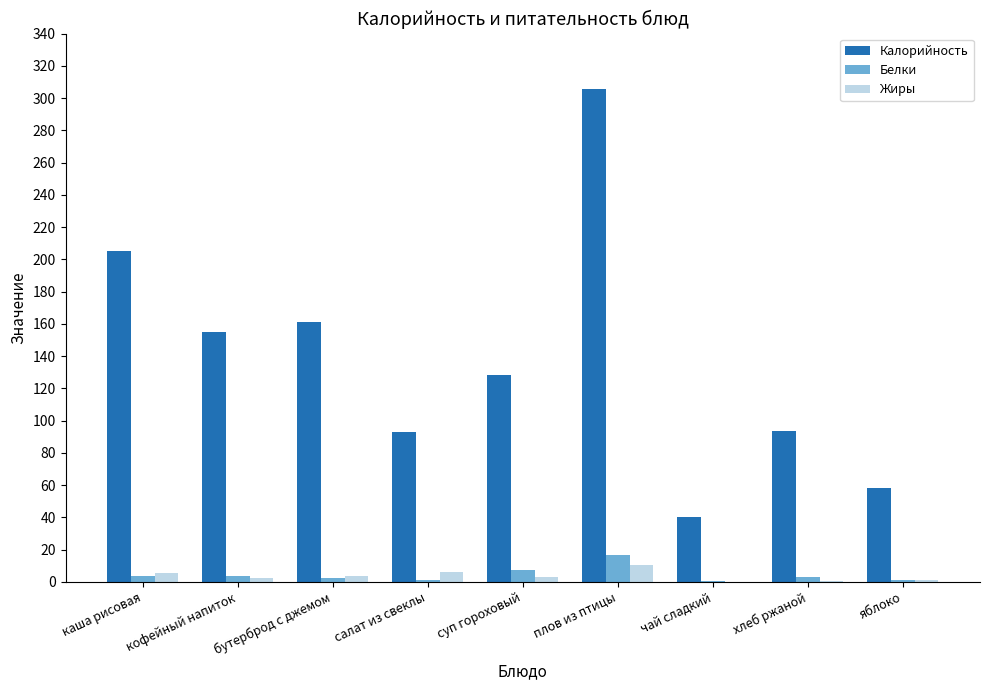

Between плов из птицы and яблоко, which series saw the biggest shift?

Калорийность